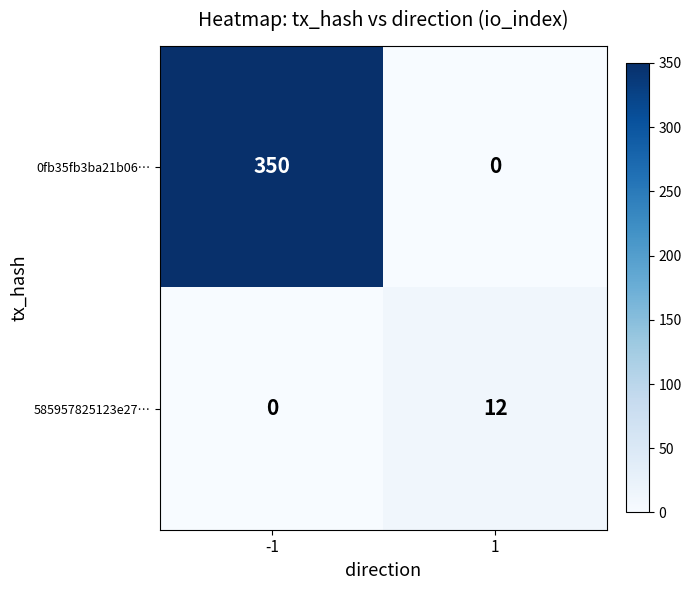

Reading left to right, what are all the values shown in this chart?

0fb35fb3ba21b06…: -1=350	1=0
585957825123e27…: -1=0	1=12